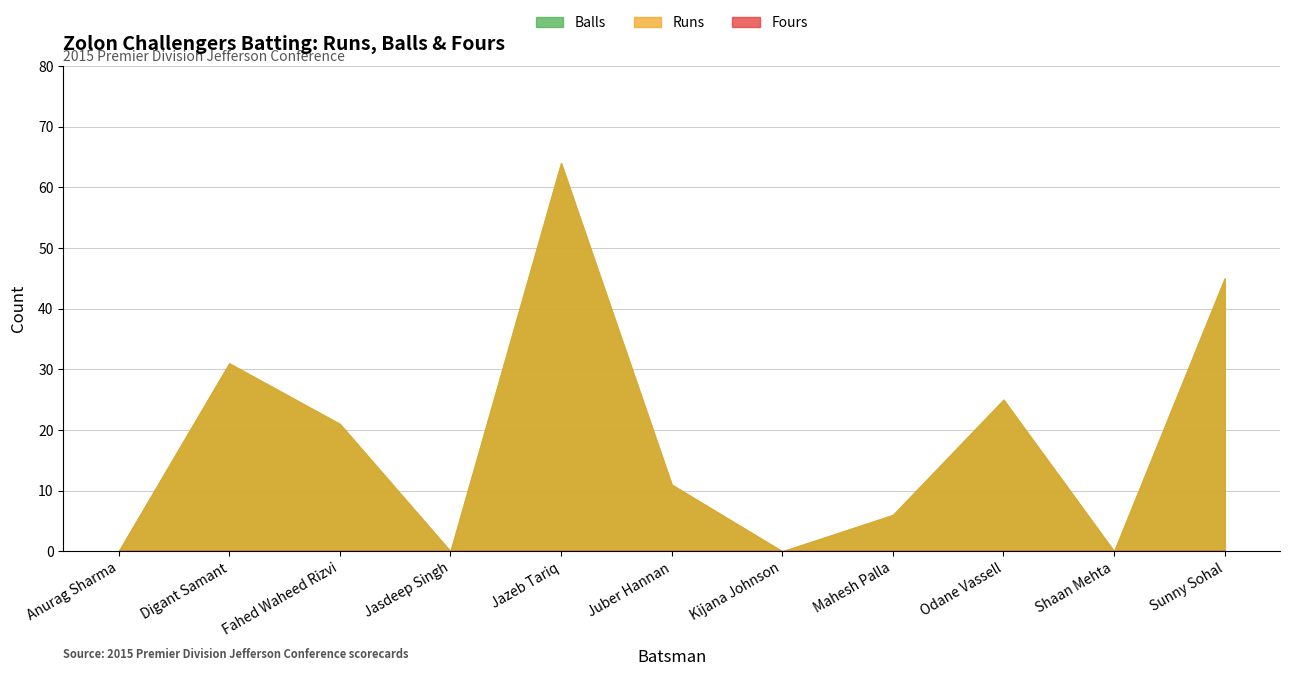

How many interior local valleys does the Runs series have?

3